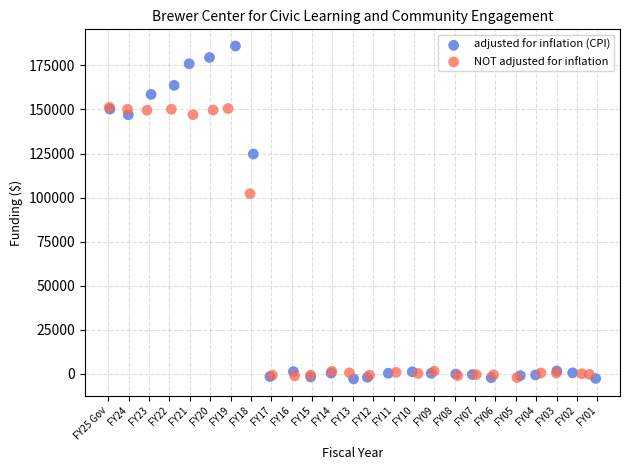

Which series reaches the maximum Y coordinate?

adjusted for inflation (CPI)